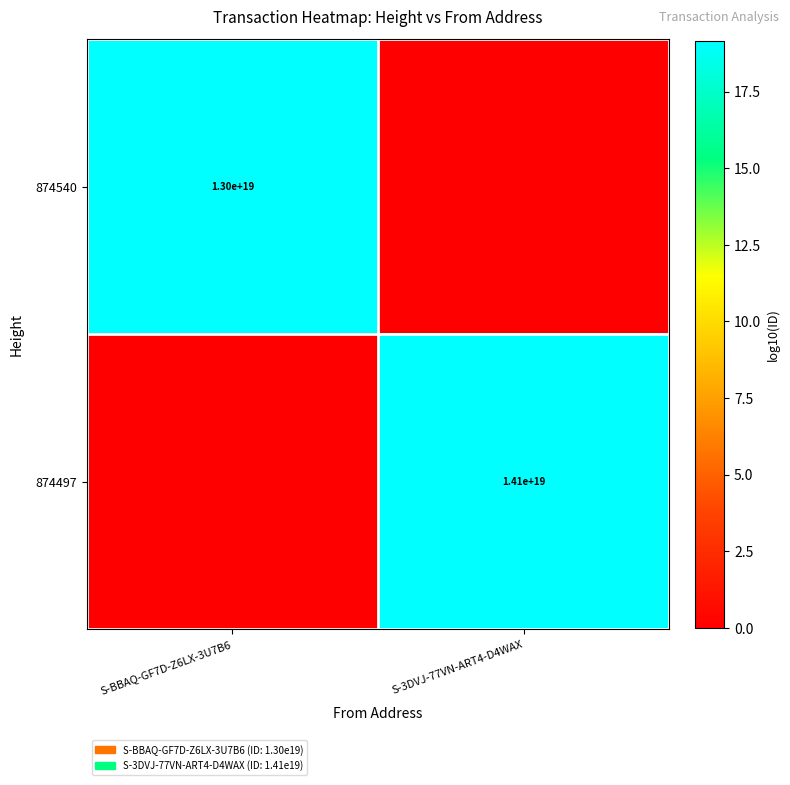

Is the value of 874497 at S-3DVJ-77VN-ART4-D4WAX greater than the value of 874540 at S-BBAQ-GF7D-Z6LX-3U7B6?

Yes